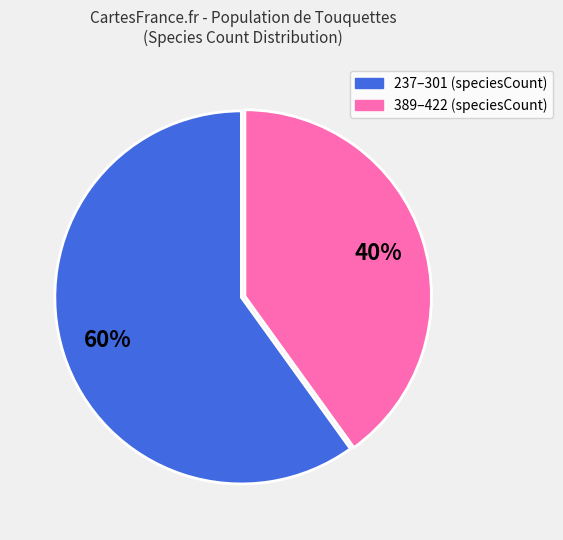

How many segments does this pie chart have?

2